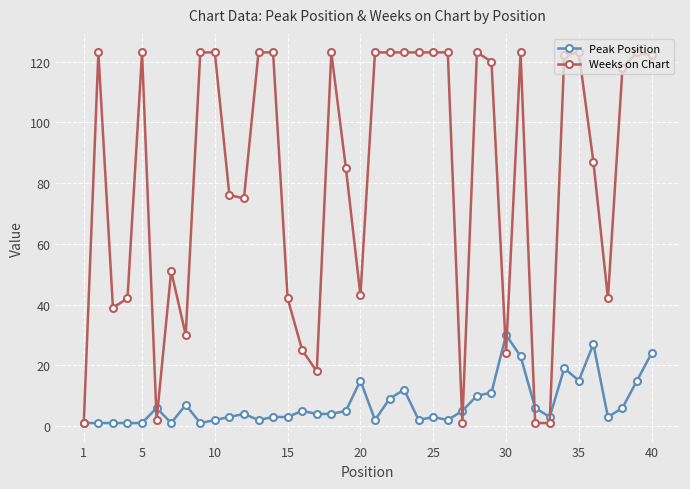

How many data points does each series have?

40